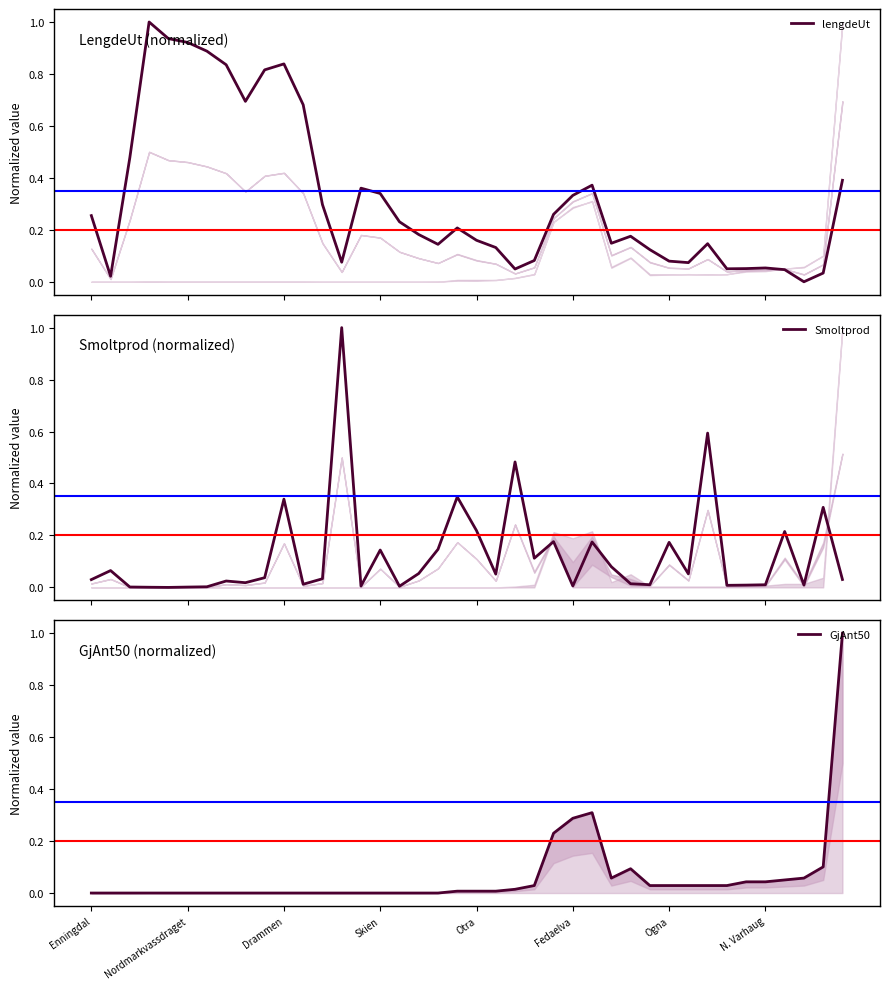

True or false: Smoltprod has a value of 0.2 at 38.

False